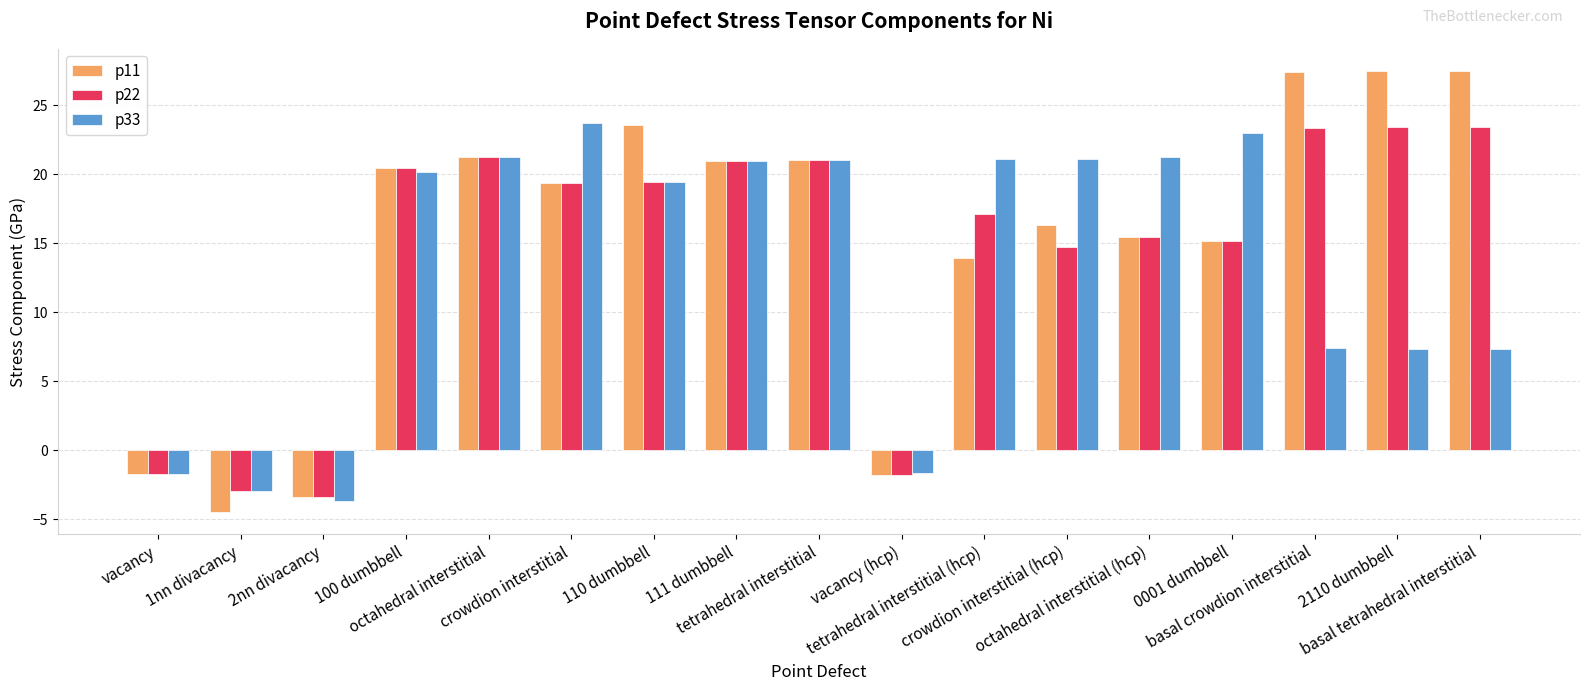

Which series has the largest range (max minus min)?

p11